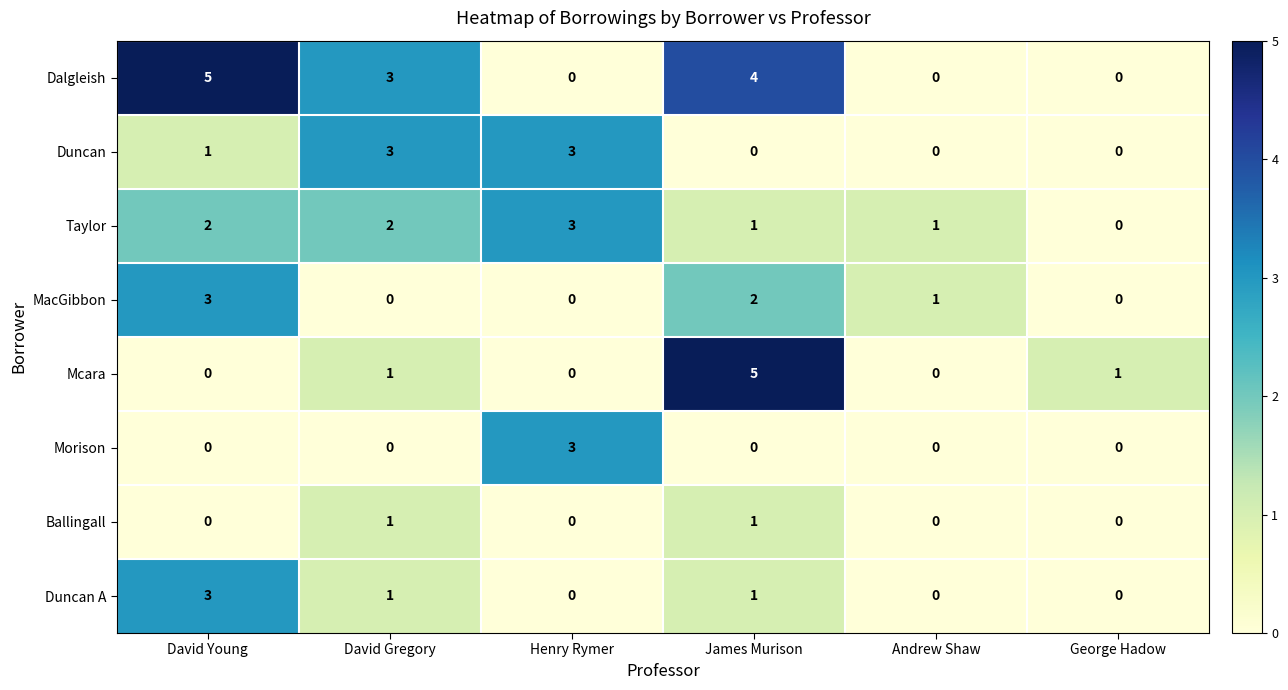

Is it true that Dalgleish equals 3 at David Gregory?

True